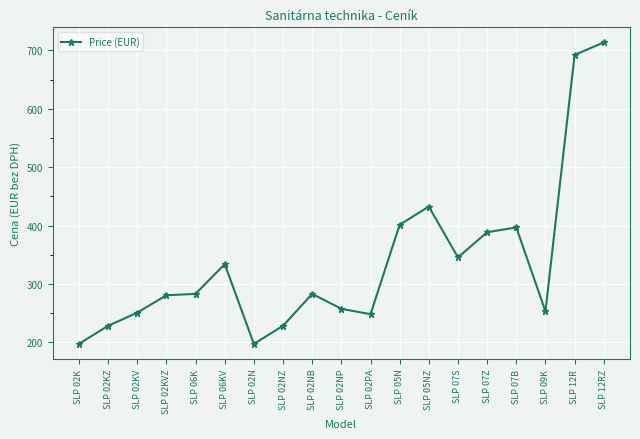

True or false: there are more than 2 points higher than both neighbors.

True